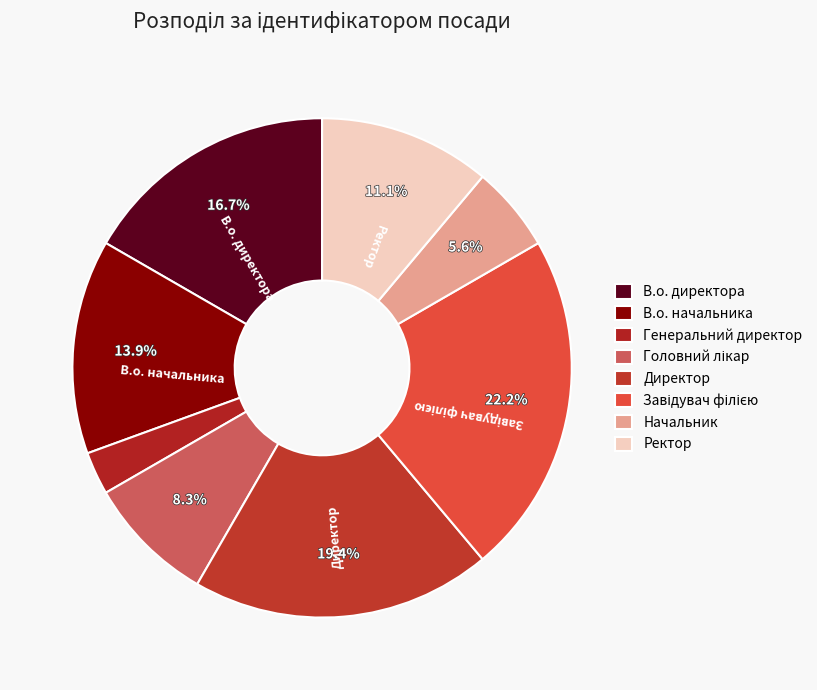

Does any single category account for the majority?

No